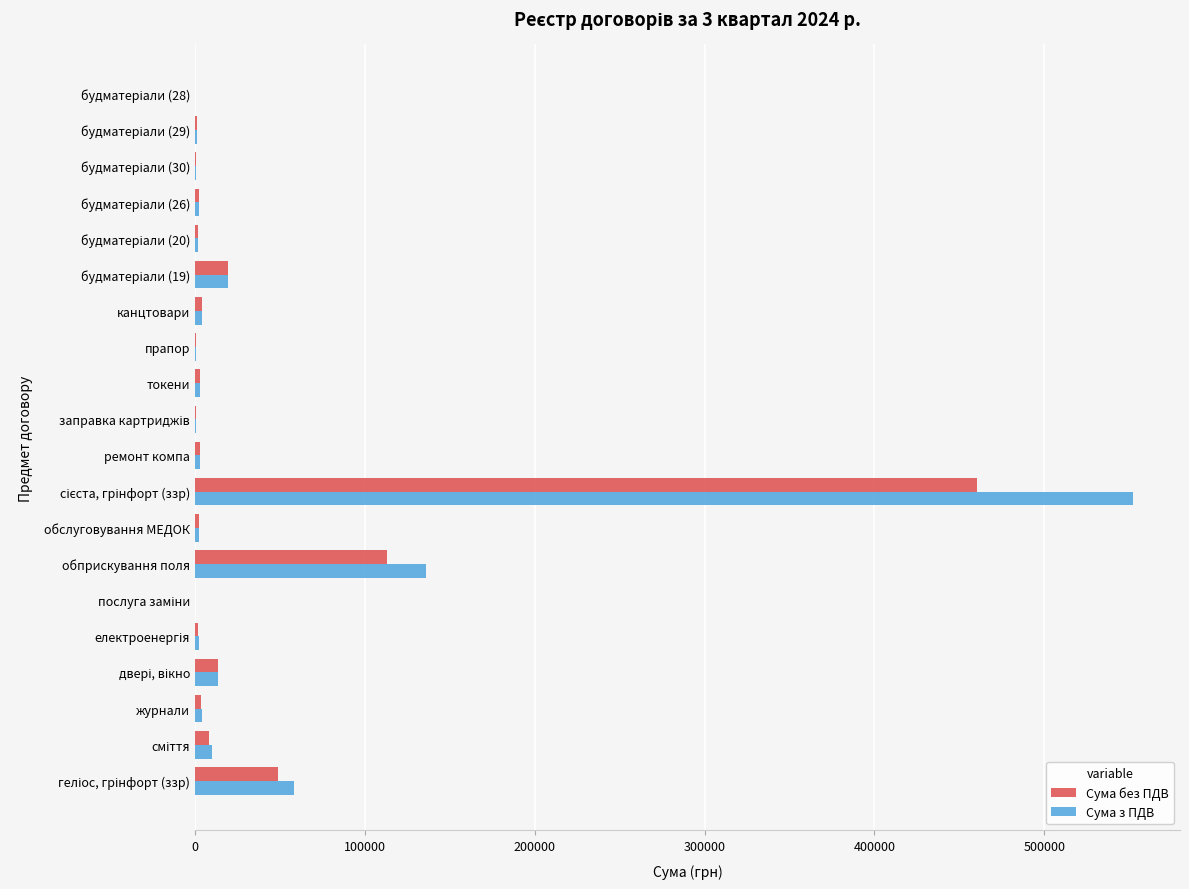

Which series has the largest total across all categories?

Сума з ПДВ